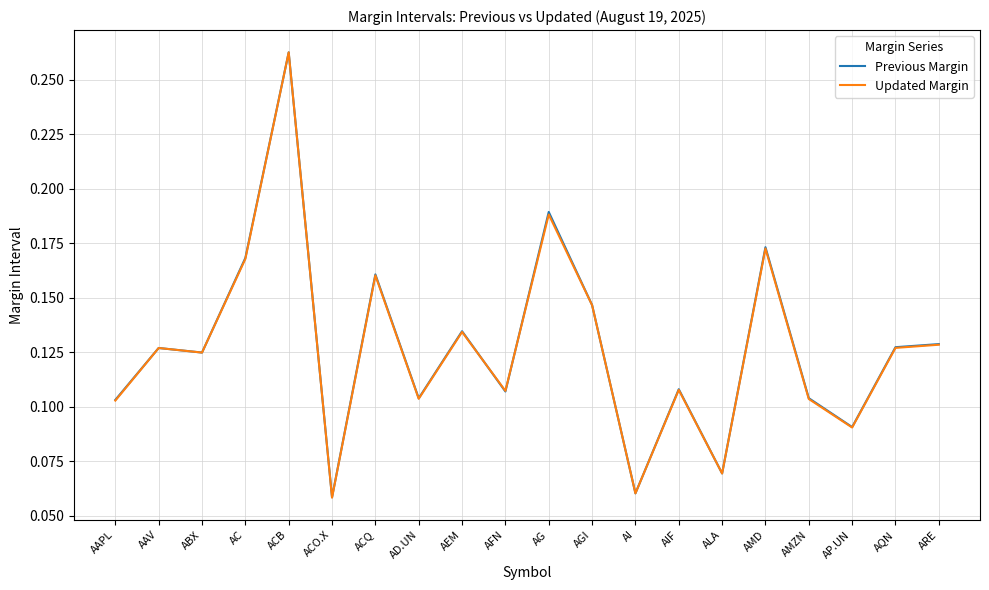

How many lines are shown in the chart?

2